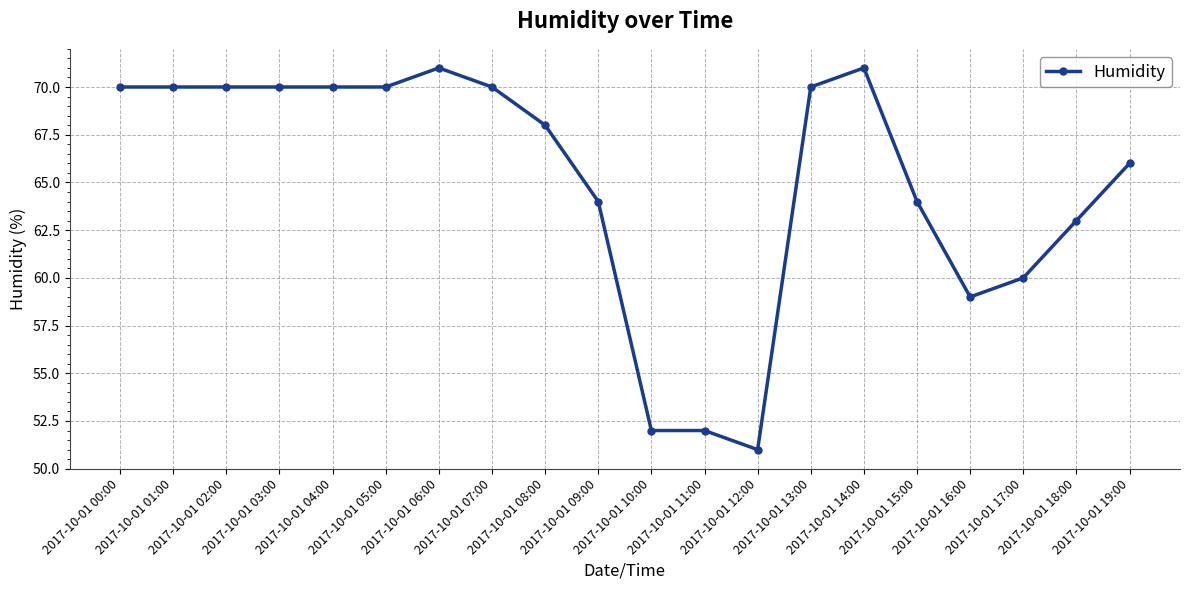

What is the difference between the second highest and minimum values?

20